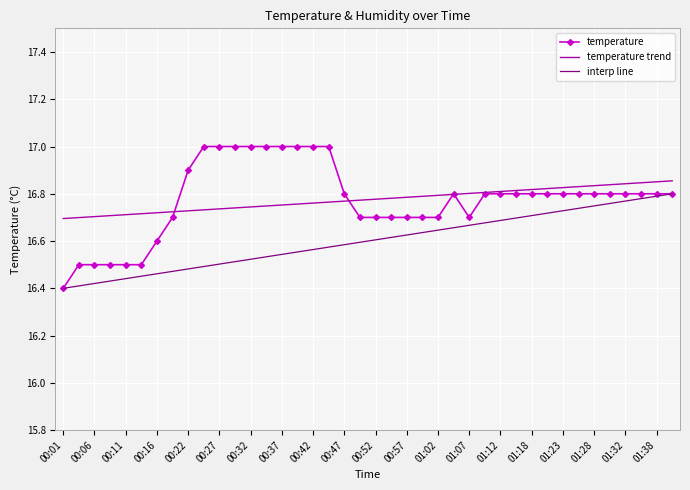

Which series has the widest spread of values?

temperature